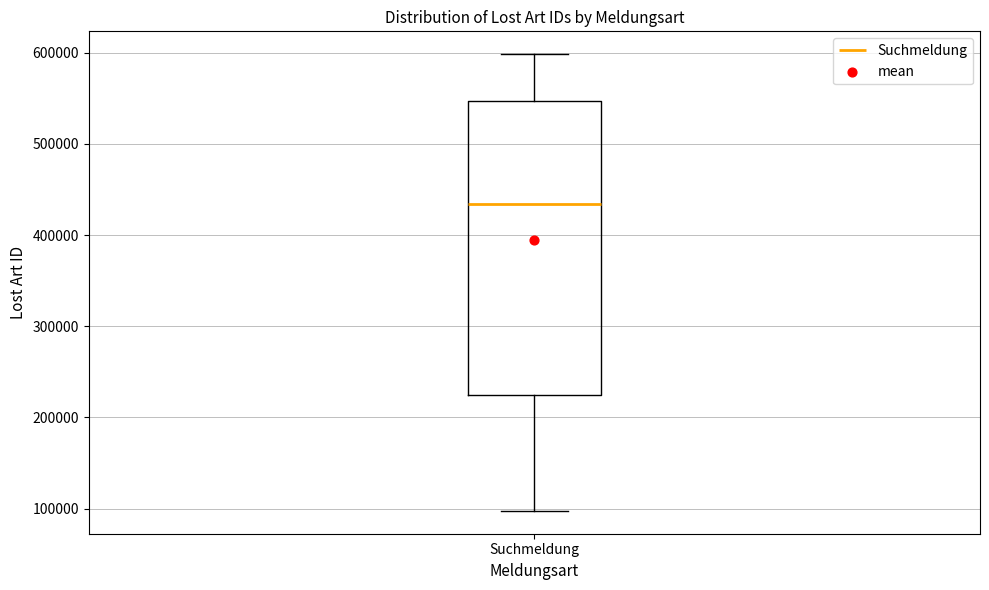

Read this box plot against the y-axis: the position of the median line, the range covered by the box, and the ends of both whiskers. The values are not printed on the chart, so give them approximately, as read against the axis.

median 430000, box 220000 to 550000, whiskers 100000 to 600000